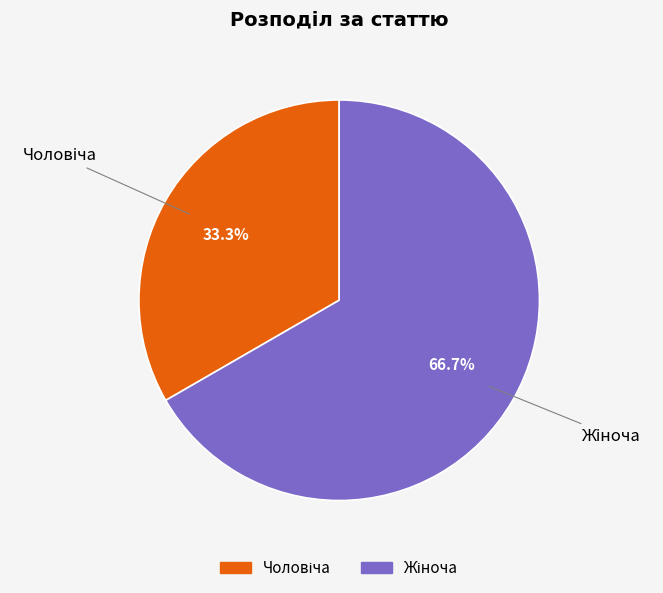

What is the majority slice?

Жіноча